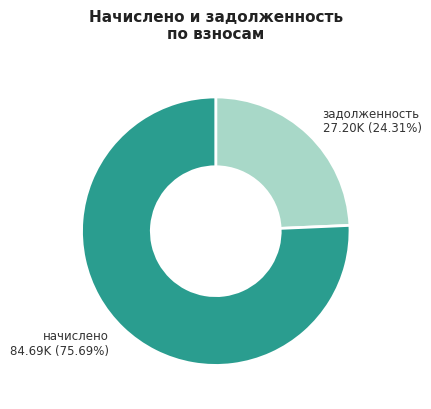

Is there a majority slice in this chart?

Yes